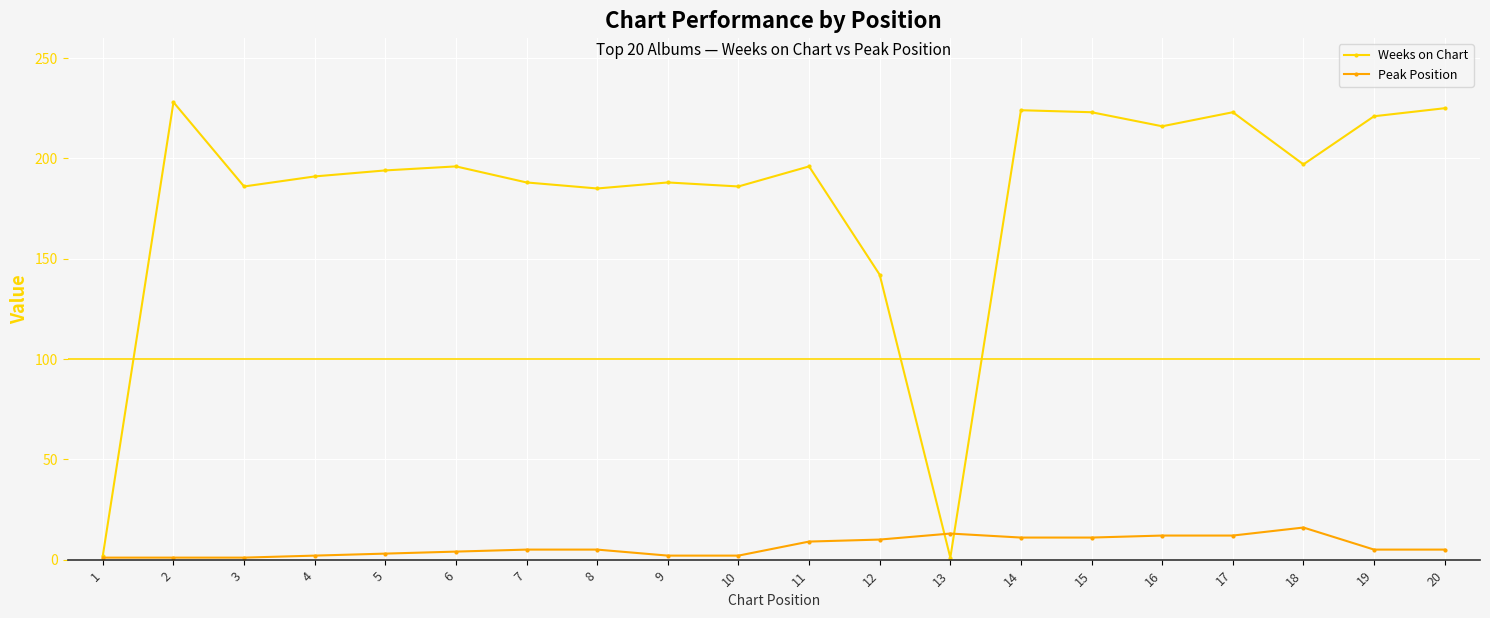

List the series in order of their peak value, highest first.

Weeks on Chart, Peak Position